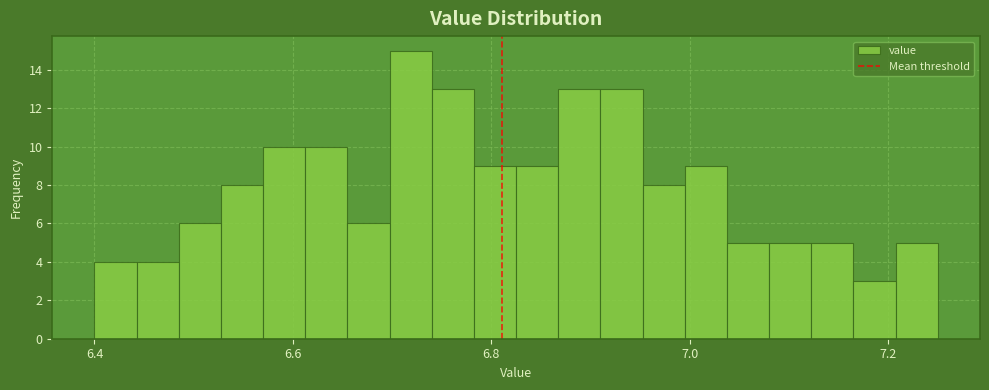

Read against the x-axis, roughly where is the centre of the tallest bar?

6.72